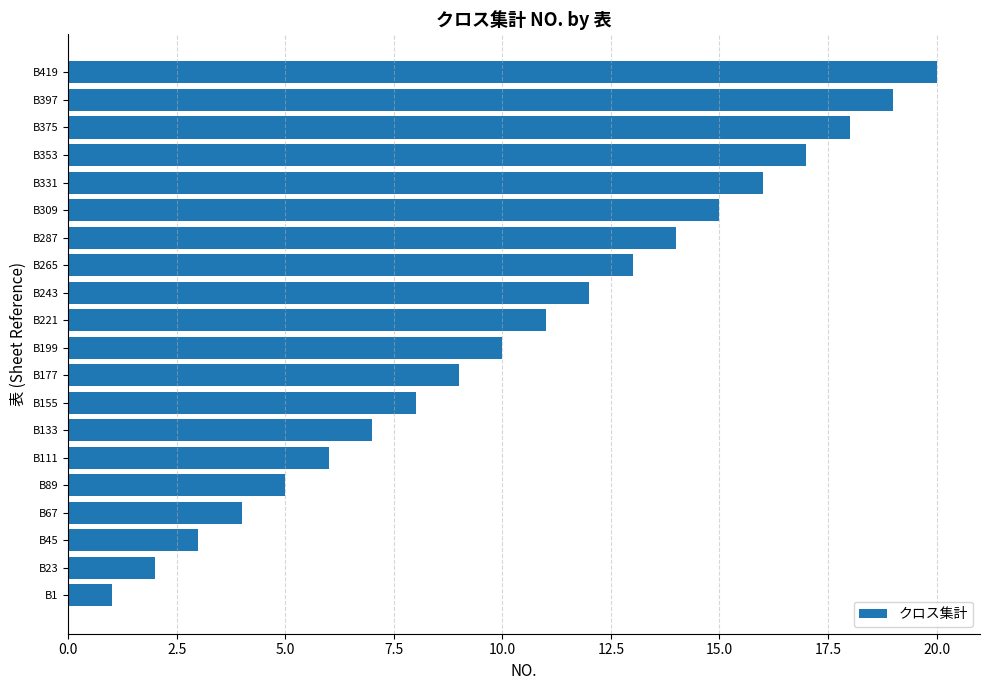

Count the number of data series in this chart.

1